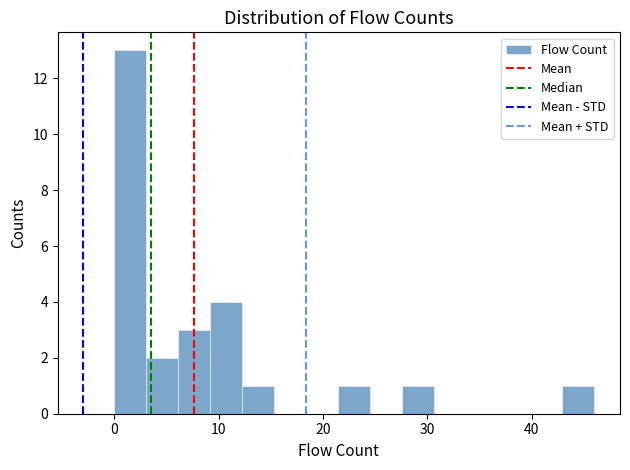

Around what value on the x-axis is the tallest bar? Give the approximate position of its centre, as read against the axis.

2